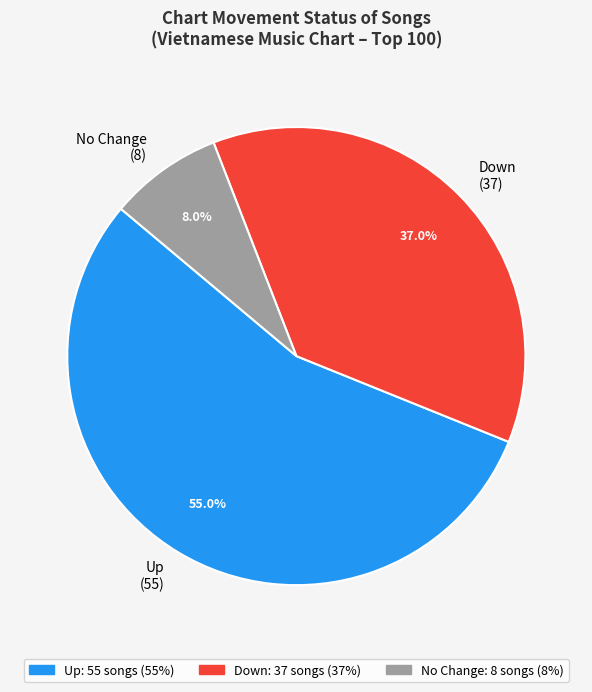

Between Up (55) and Down (37), which is larger?

Up (55)